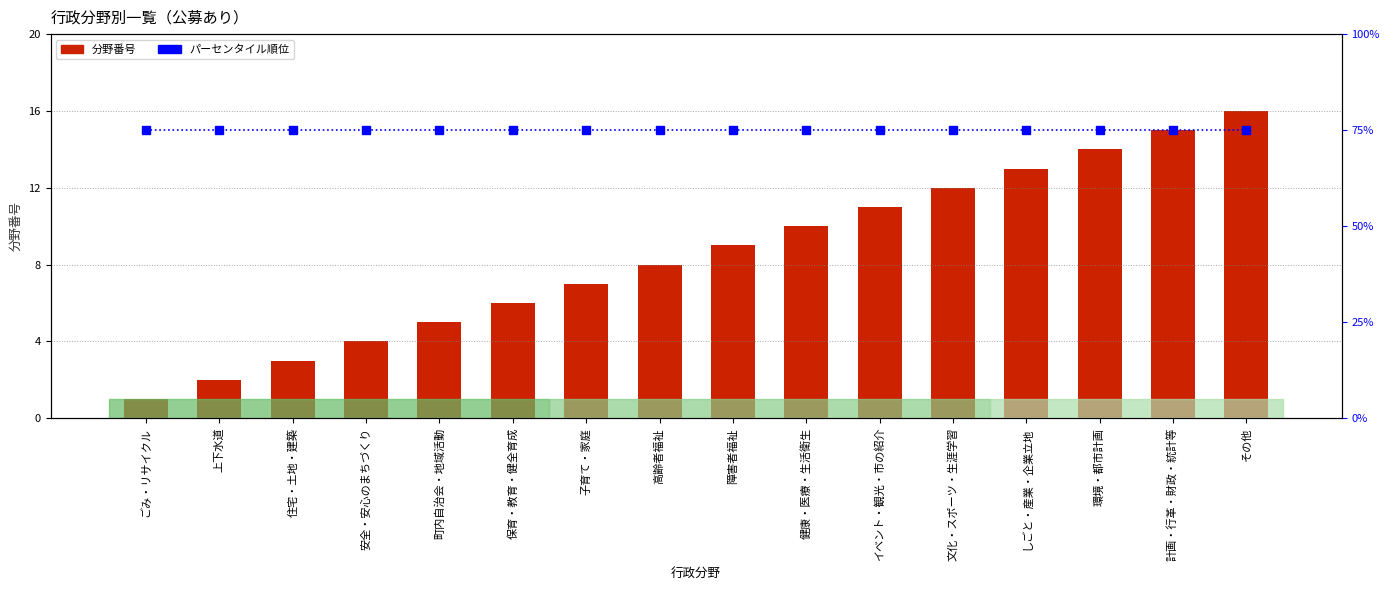

The パーセンタイル順位 series shows 111 at 上下水道. True or false?

False